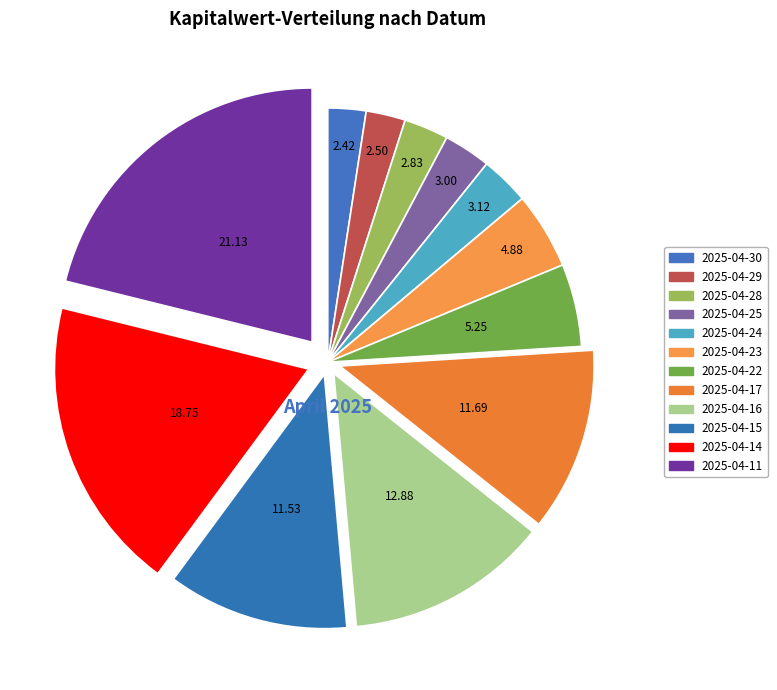

How many segments does this pie chart have?

12